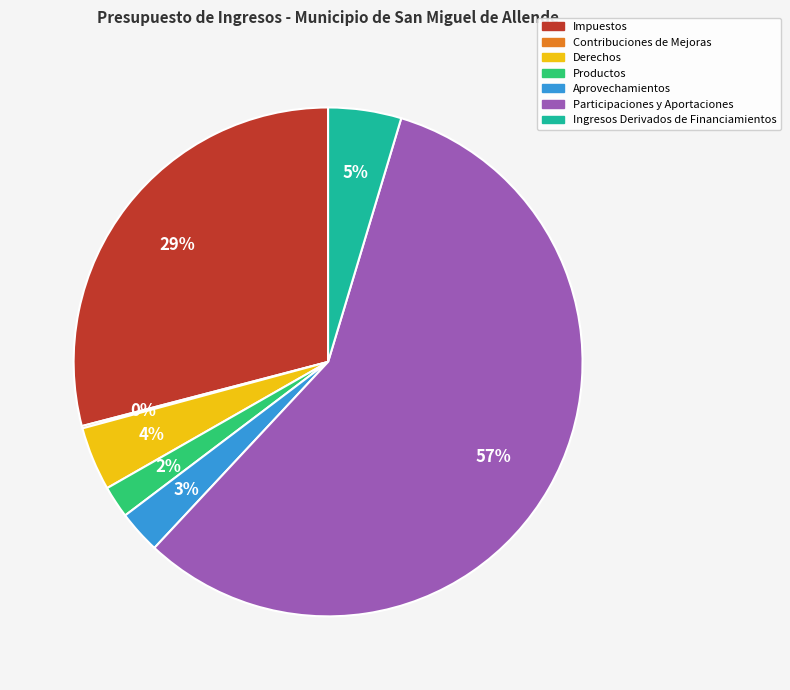

Between Participaciones y Aportaciones and Aprovechamientos, which is larger?

Participaciones y Aportaciones